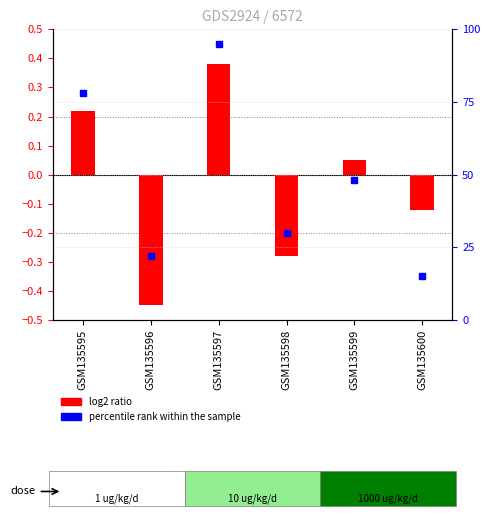

At how many categories does at least one series exceed 36?

3